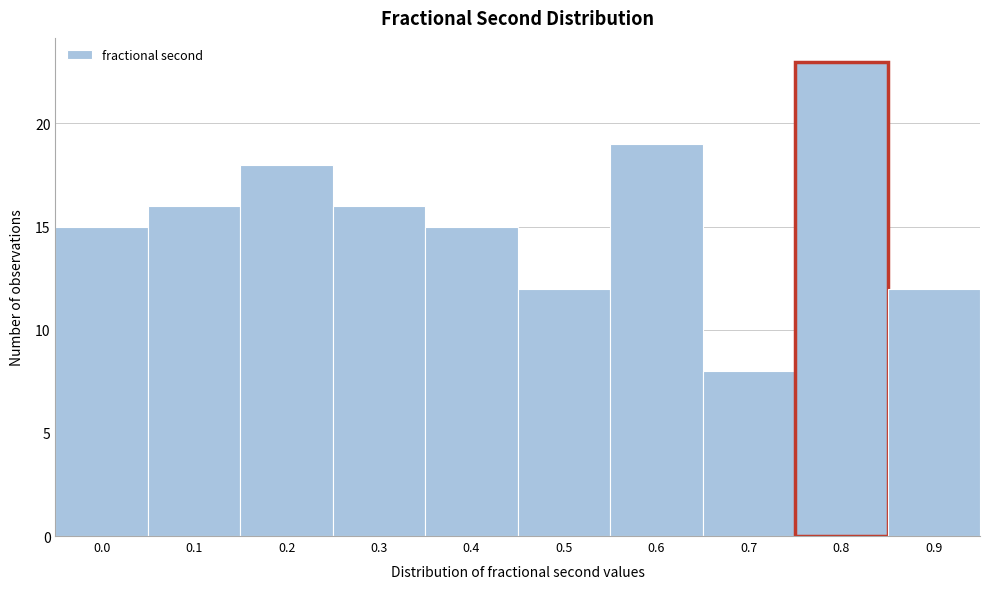

Reading right to left, extract all data points from this chart.

12	23	8	19	12	15	16	18	16	15